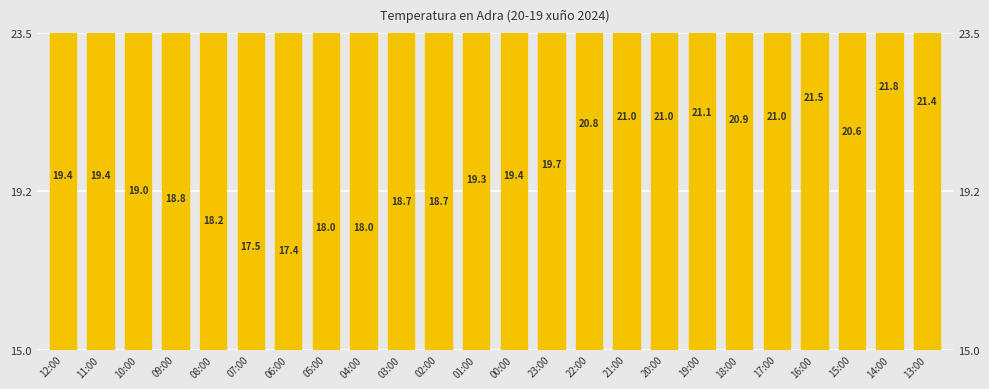

What is the difference between the values at 20:00 and 01:00?

1.7